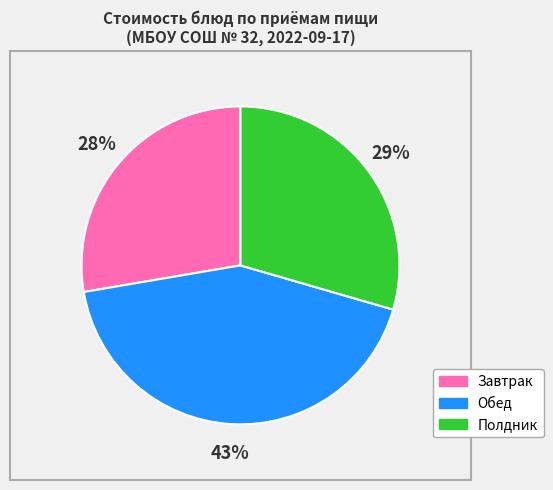

To the nearest percent, what is the difference between the largest and smallest slice percentages?

15%